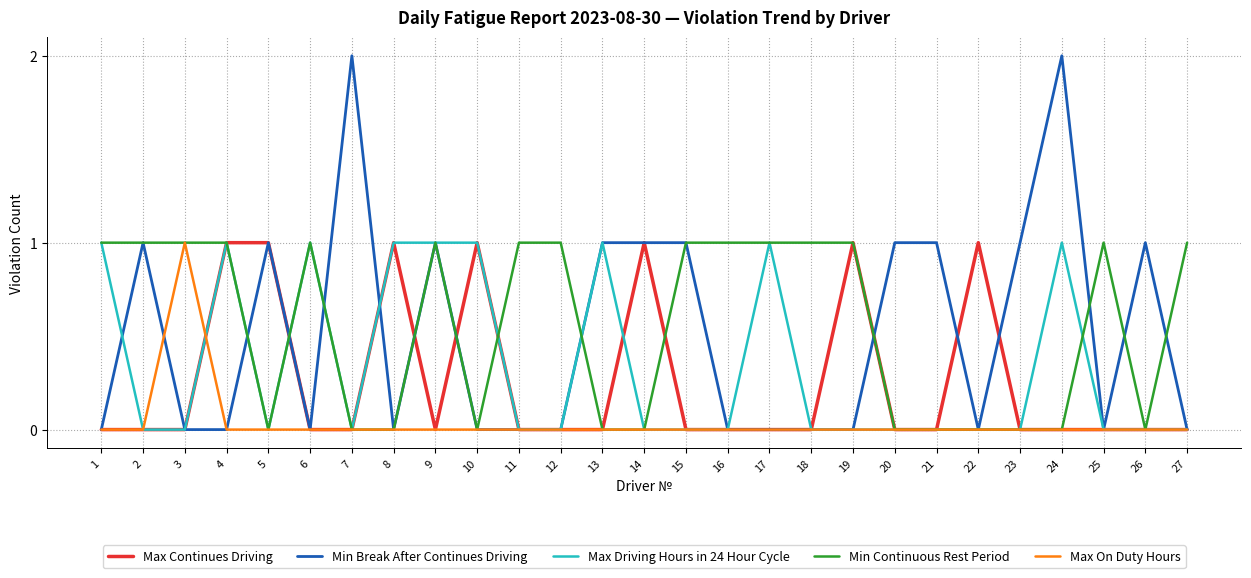

What is the difference between the maximum and second lowest values in the Min Continuous Rest Period series?

1